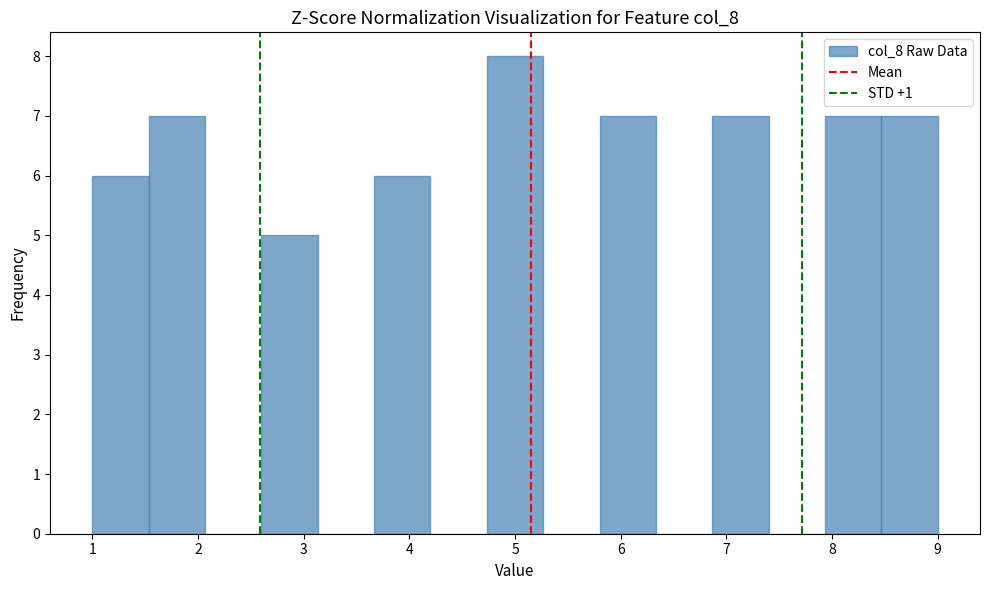

Reading left to right, transcribe this chart: for each bar, give the range it covers on the x-axis and its height. Neither the bar edges nor the heights are printed on the chart, so give them approximately, as read against the axes.

1.0 to 1.5: 6
1.5 to 2.1: 7
2.1 to 2.6: 0
2.6 to 3.1: 5
3.1 to 3.7: 0
3.7 to 4.2: 6
4.2 to 4.7: 0
4.7 to 5.3: 8
5.3 to 5.8: 0
5.8 to 6.3: 7
6.3 to 6.9: 0
6.9 to 7.4: 7
7.4 to 7.9: 0
7.9 to 8.5: 7
8.5 to 9.0: 7